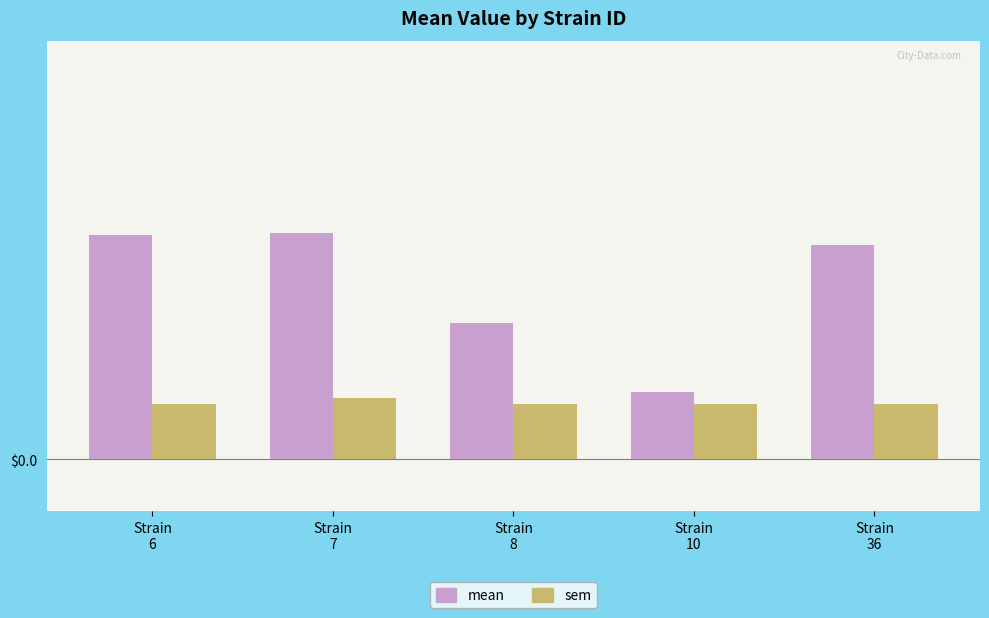

Reading left to right, what are all the values shown in this chart?

mean: Strain
6=2.1	Strain
7=2.2	Strain
8=1.3	Strain
10=0.6	Strain
36=2.0
sem: Strain
6=0.5	Strain
7=0.6	Strain
8=0.5	Strain
10=0.5	Strain
36=0.5